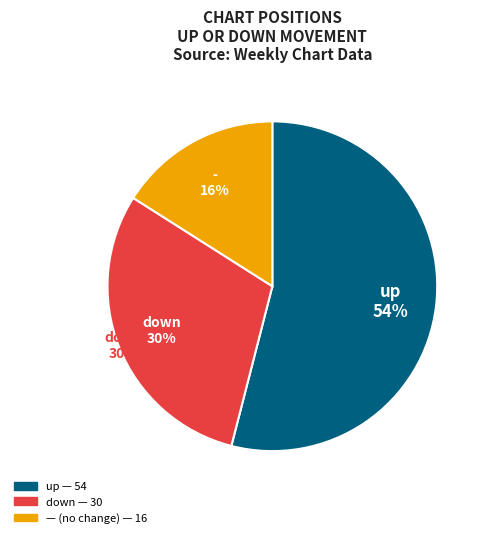

Does any single category account for the majority?

Yes